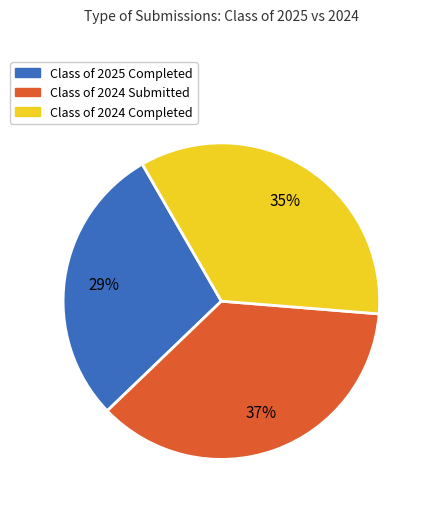

Does Class of 2024 Completed represent more than half of the total?

No